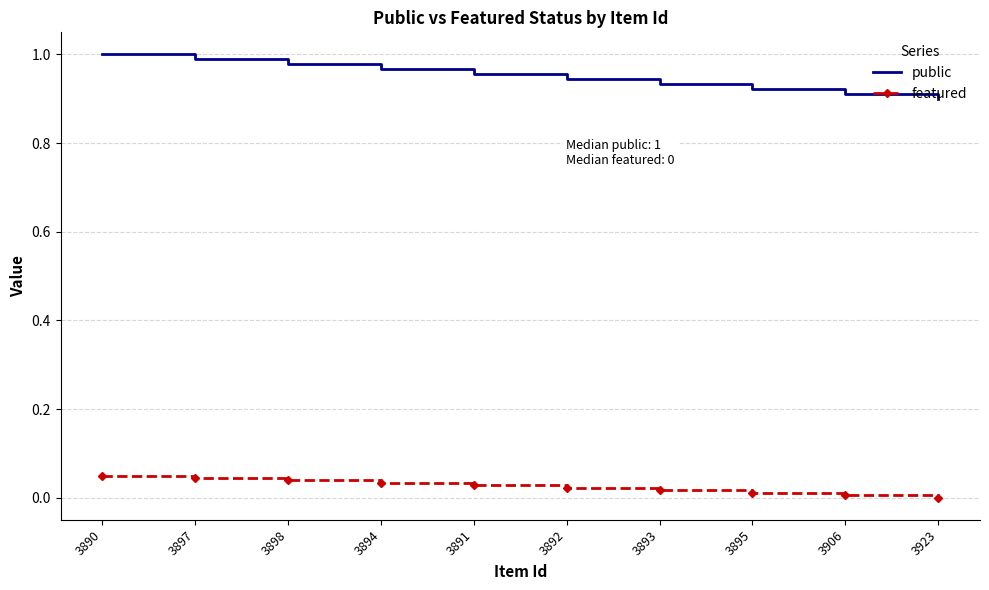

Rank the series by their maximum value, from highest to lowest.

public, featured